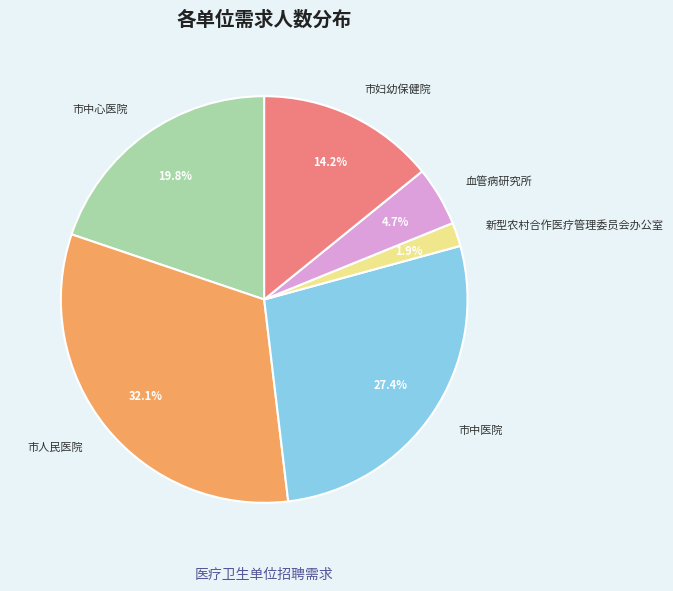

What percentage do 血管病研究所 and 新型农村合作医疗管理委员会办公室 together represent?

6.6%